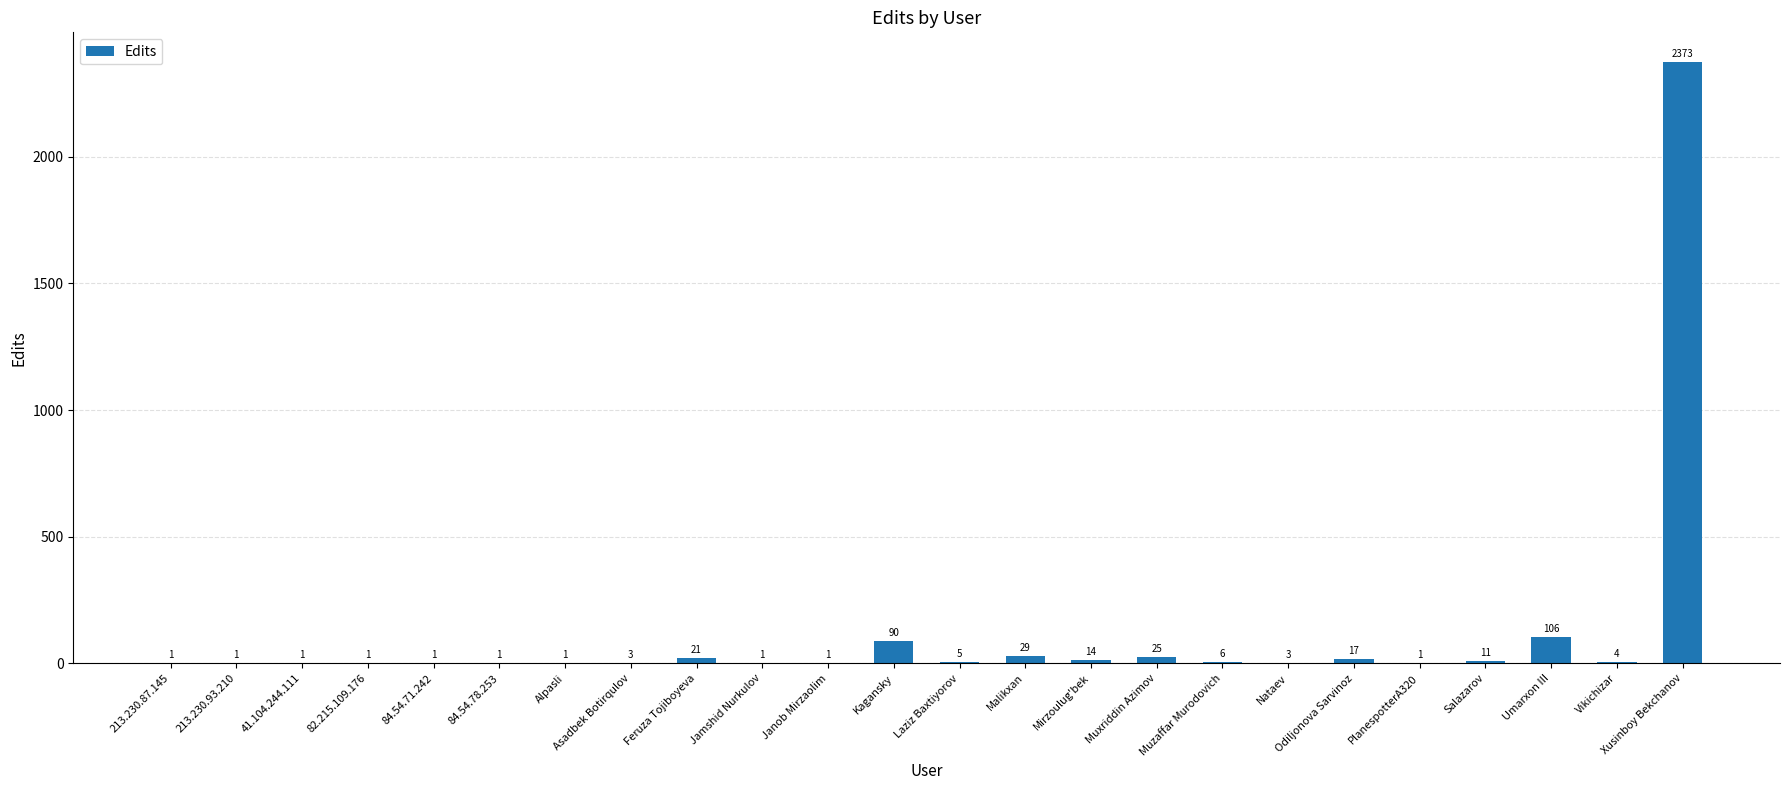

The chart shows a value of 6 at Muzaffar Murodovich. True or false?

True